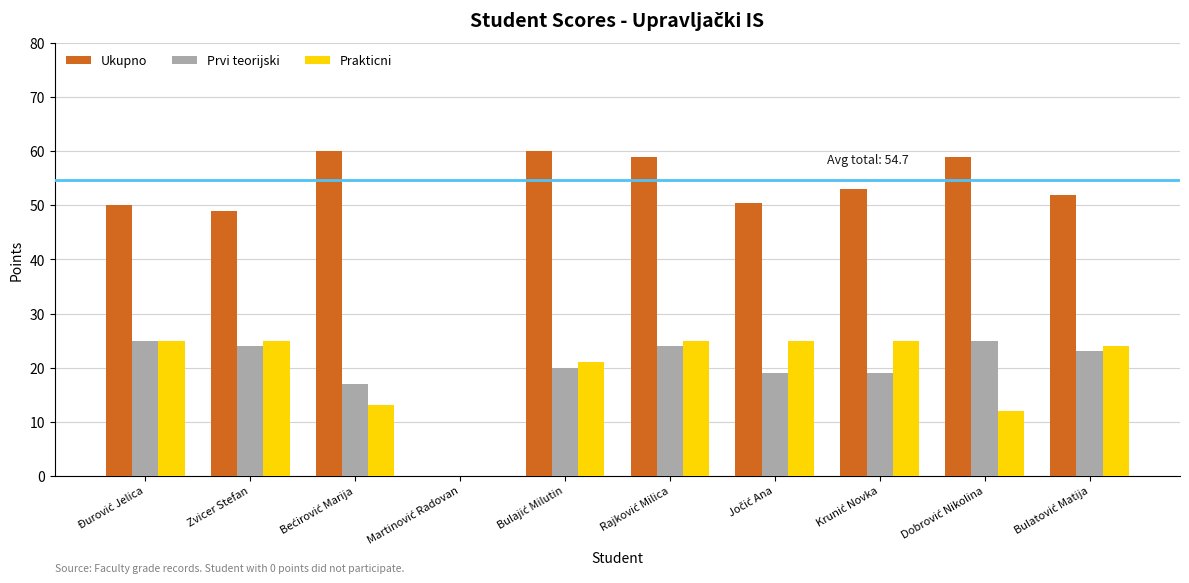

What is the maximum value shown in the chart?

60.0